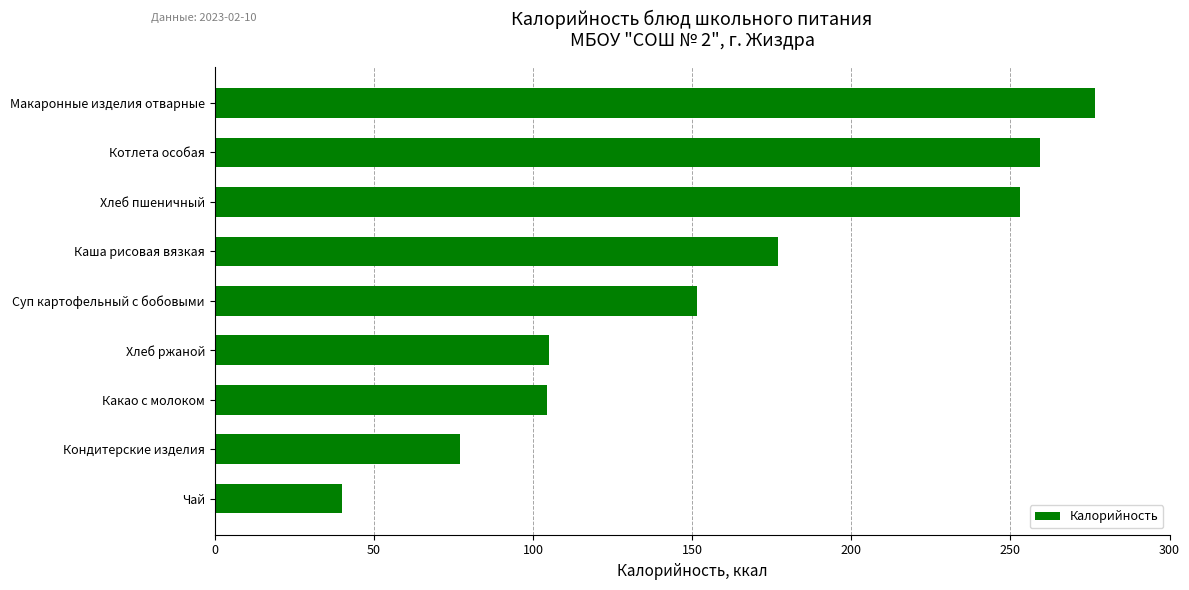

What is the greatest value displayed?

276.5